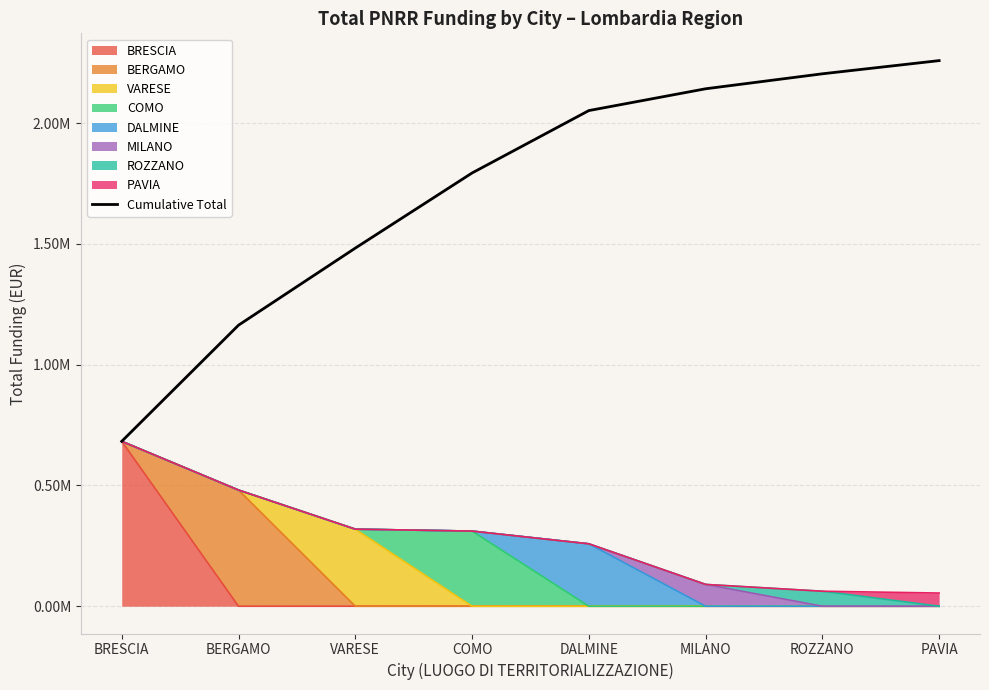

What is the value of the 2nd point from the left?

1163670.9